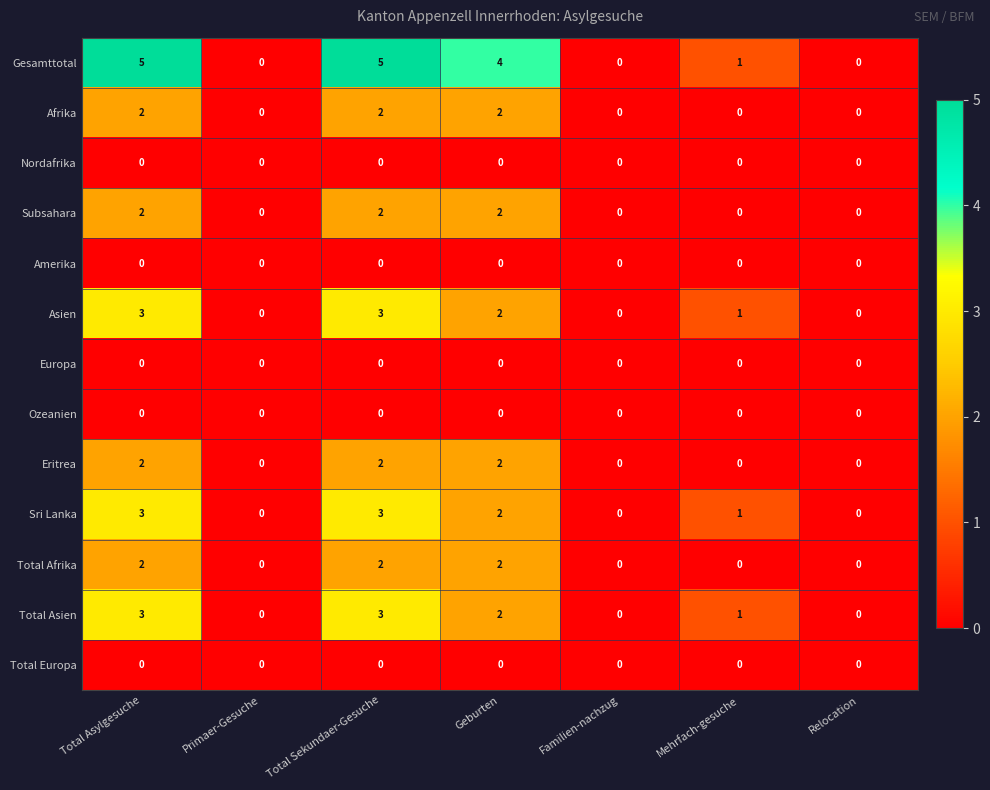

At how many categories does at least one series exceed 3?

3